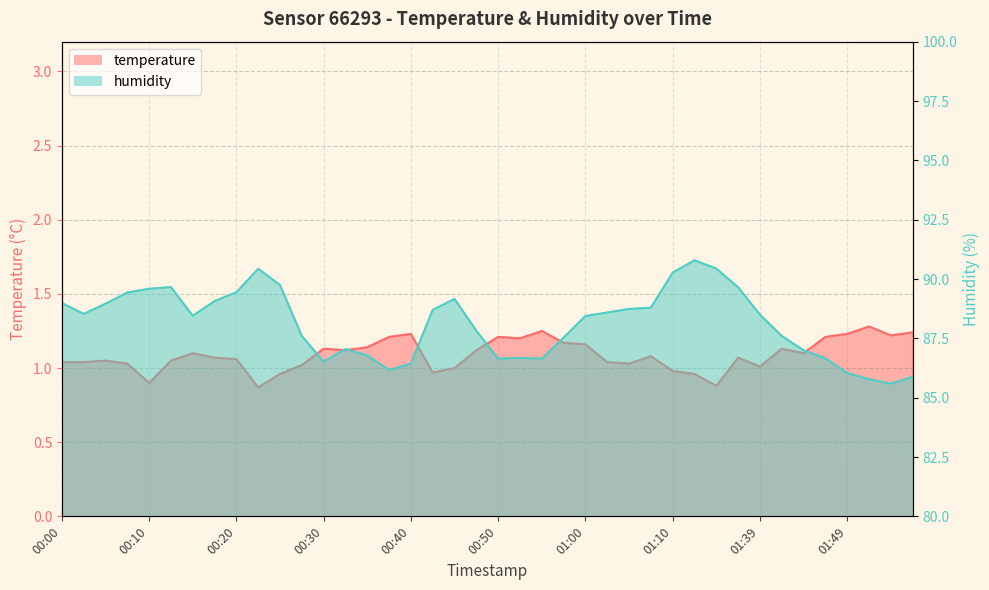

What is the difference between the maximum and minimum values in the temperature series?

0.4